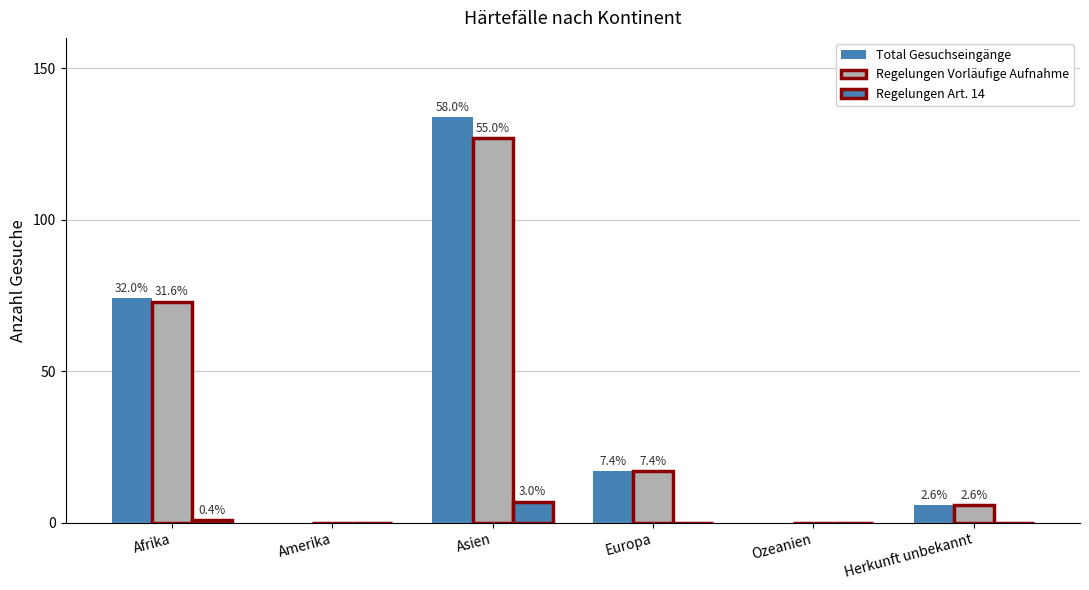

What is the difference between the highest and lowest values at Europa?

17